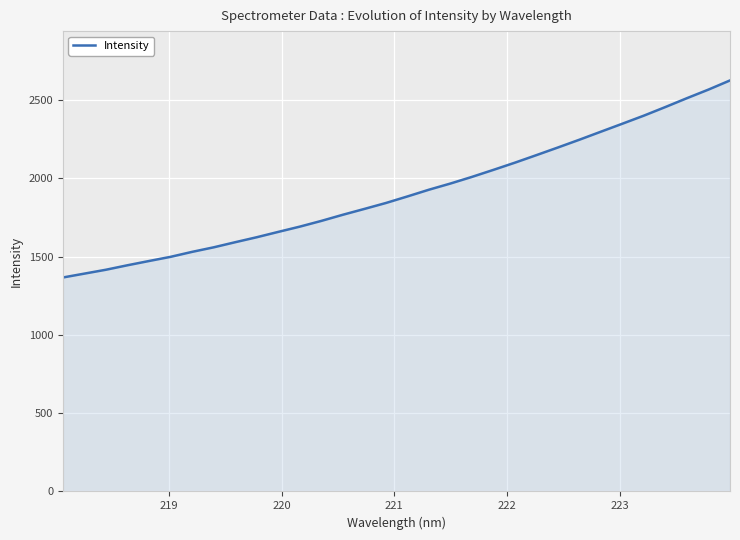

Reading left to right, extract all data points from this chart.

1366.6	1391.4	1416.2	1444.8	1471.9	1498.6	1530.3	1559.3	1591.9	1623.7	1657.9	1691.4	1728.0	1767.3	1804.5	1842.4	1884.3	1927.3	1966.8	2009.2	2054.1	2100.1	2148.3	2197.1	2246.8	2298.1	2349.2	2400.8	2455.7	2512.1	2566.8	2625.2